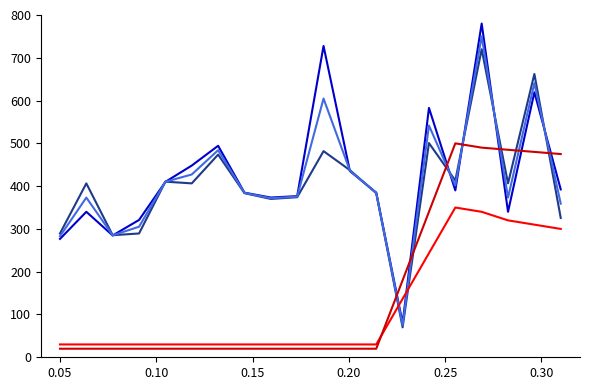

Is this an area chart (filled region under the line)?

No